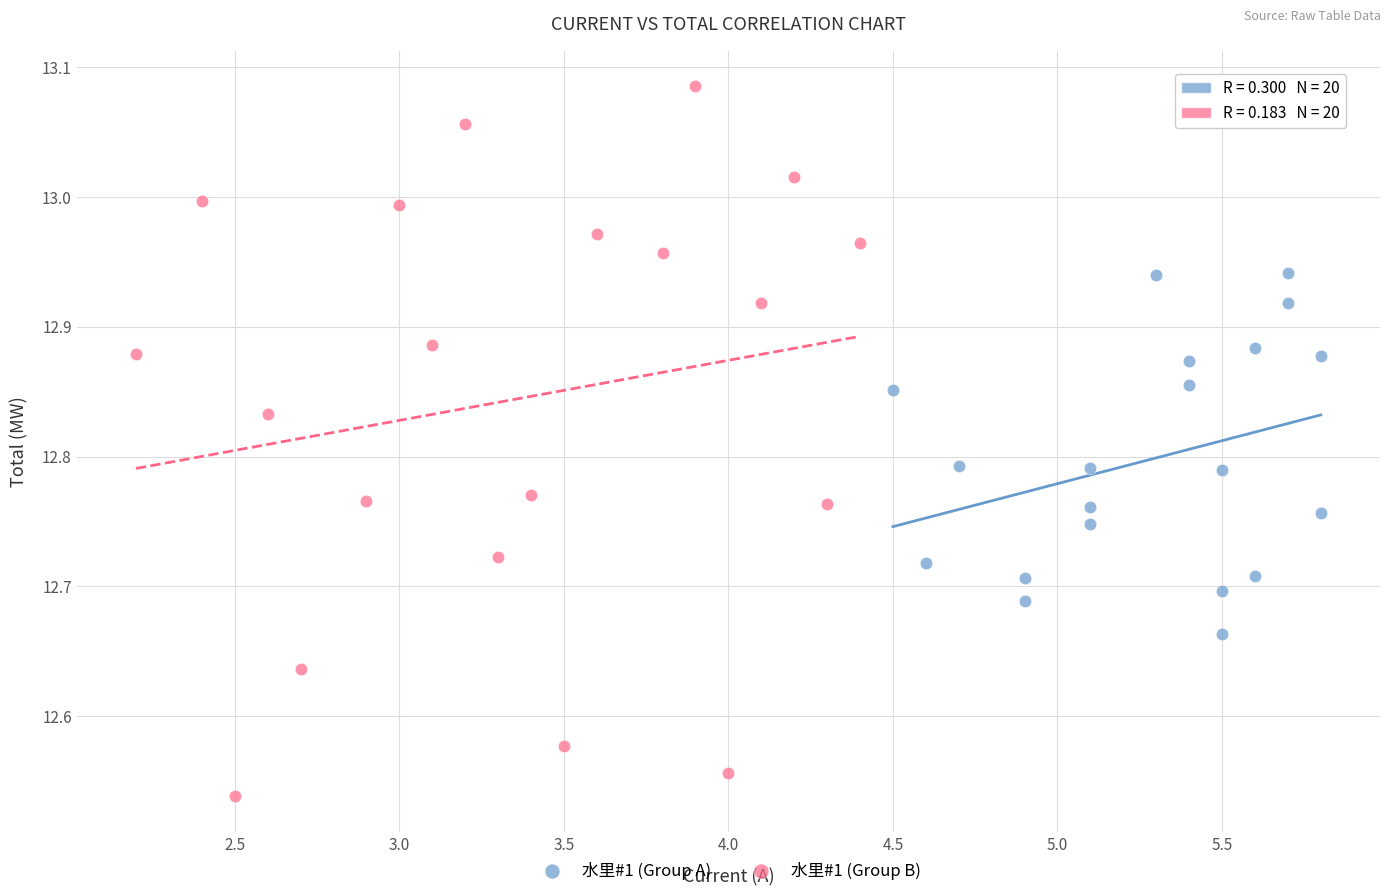

Which series contains the lowest Y value?

水里#1 (Group B)